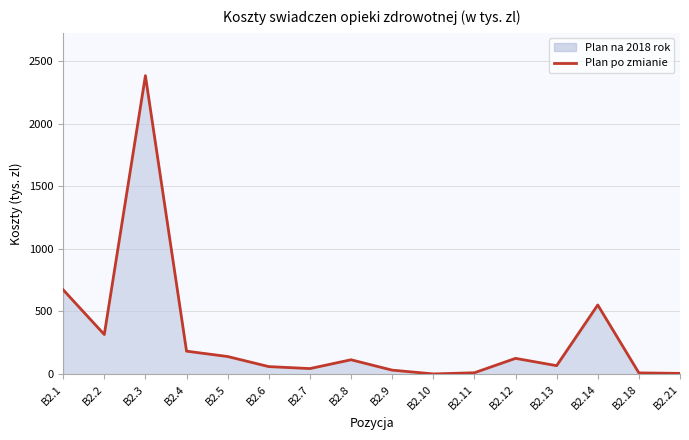

Approximately how many times larger is the value at B2.2 compared to B2.14?

0.6